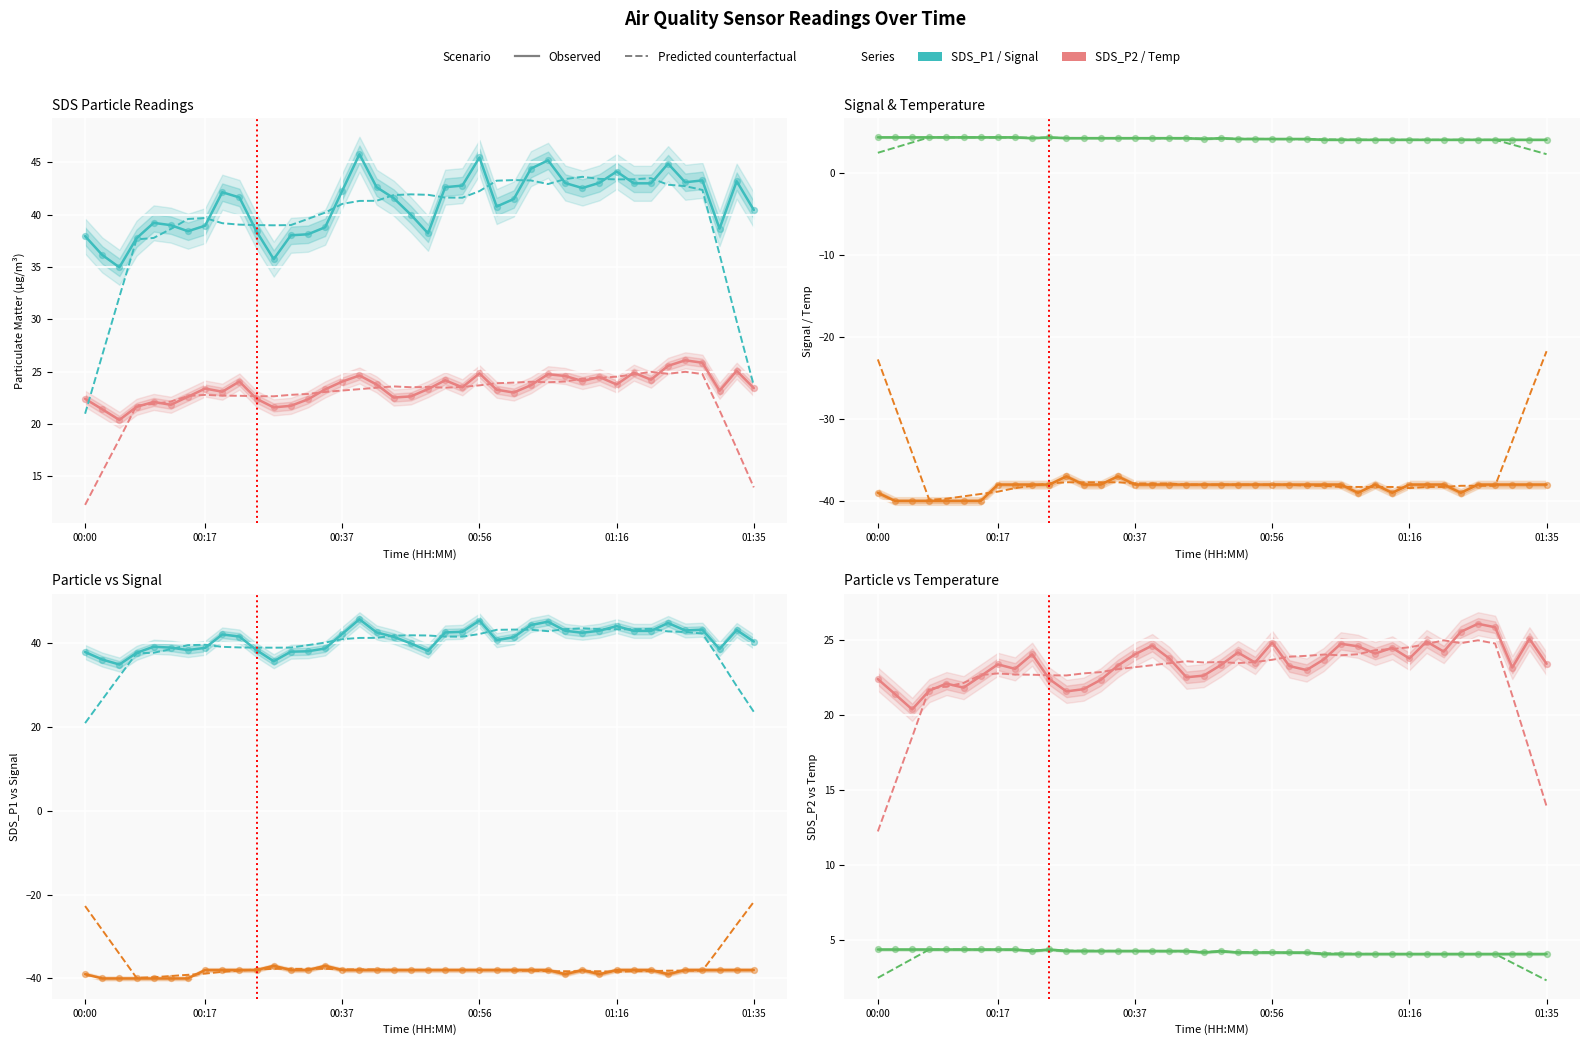

What are all the series names shown in the legend?

SDS_P1, SDS_P2, Temp, Signal